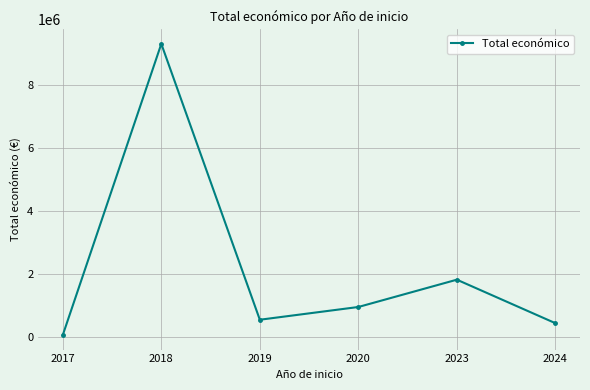

What is the value of the 5th point from the left?

1828515